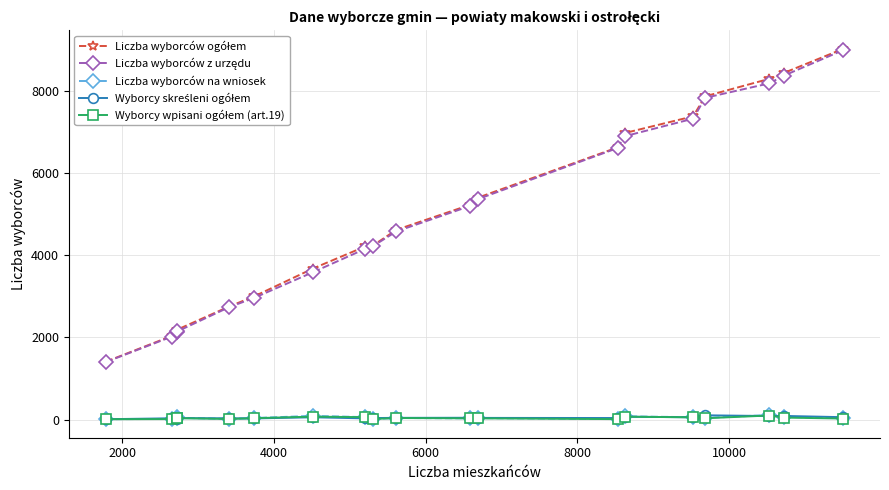

At how many categories does at least one series exceed 585?

19